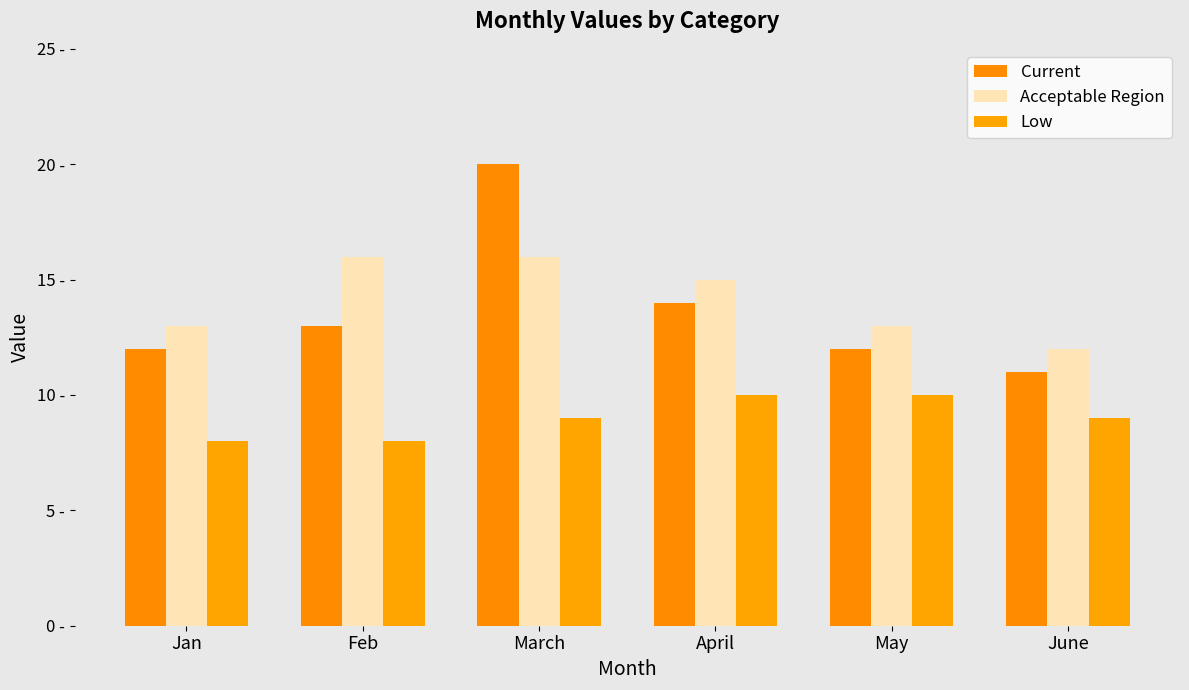

Are the bars grouped side by side (vs. stacked)?

Yes